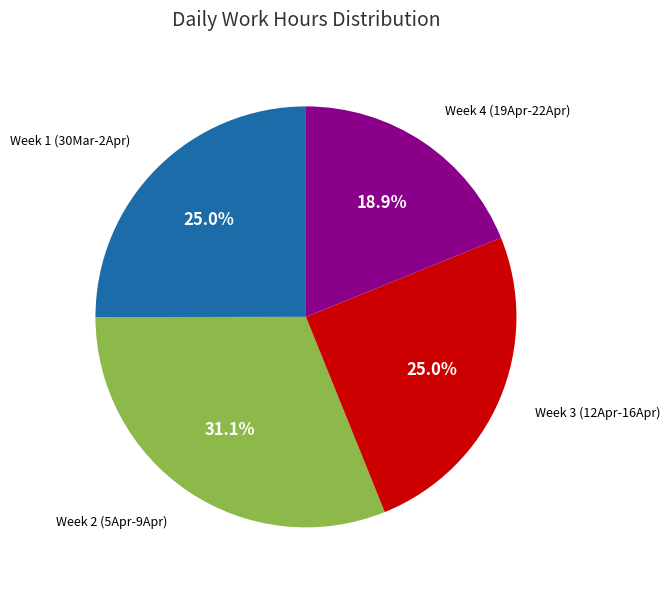

To the nearest percent, what is the average slice percentage?

25%